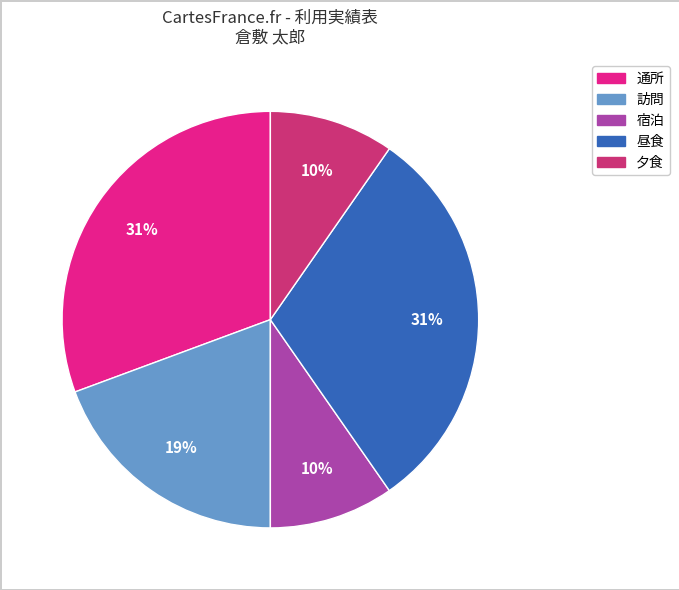

To the nearest percent, what portion does 訪問 represent?

19%